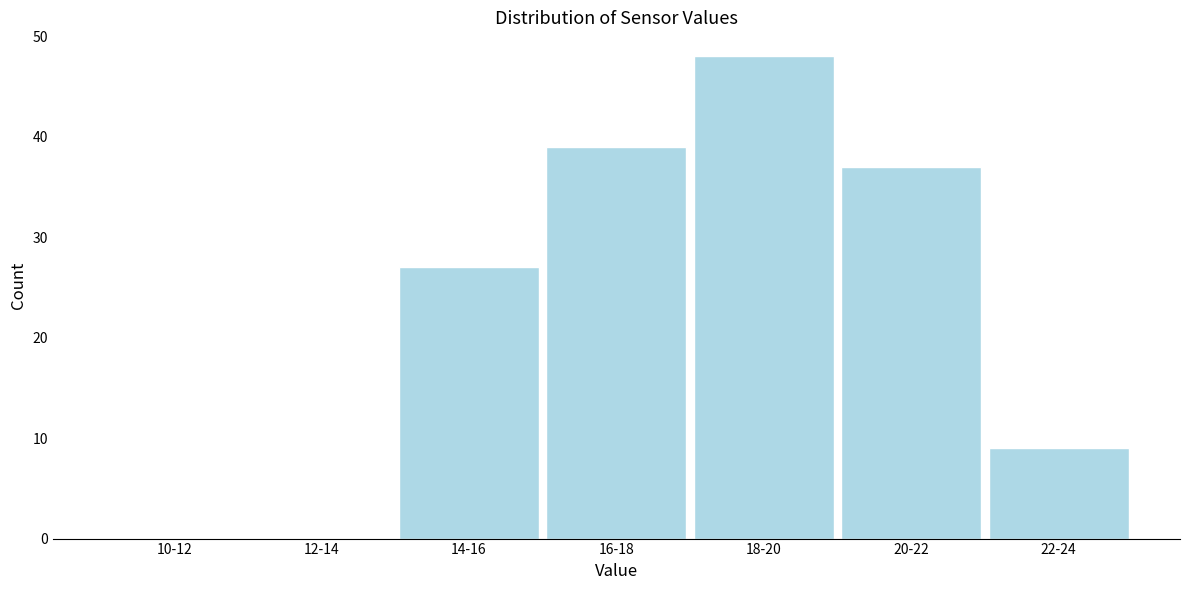

Reading left to right, list all the values displayed in this chart.

10-12=0	12-14=0	14-16=27	16-18=39	18-20=48	20-22=37	22-24=9